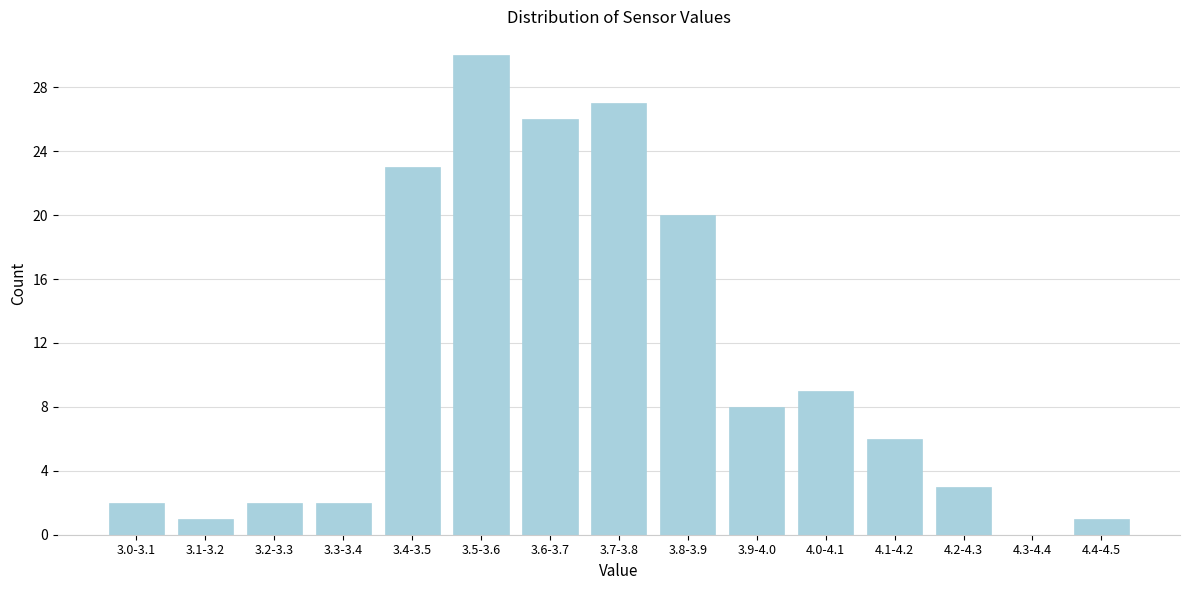

Reading left to right, transcribe all the data shown in this chart.

3.0-3.1=2	3.1-3.2=1	3.2-3.3=2	3.3-3.4=2	3.4-3.5=23	3.5-3.6=30	3.6-3.7=26	3.7-3.8=27	3.8-3.9=20	3.9-4.0=8	4.0-4.1=9	4.1-4.2=6	4.2-4.3=3	4.3-4.4=0	4.4-4.5=1